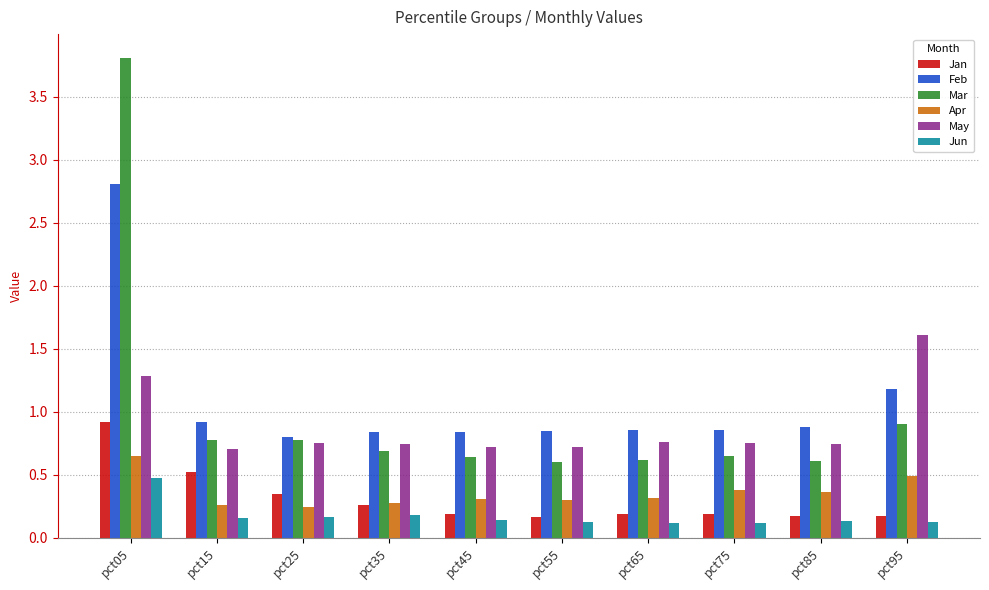

List the series in order of their peak value, lowest first.

Jun, Apr, Jan, May, Feb, Mar